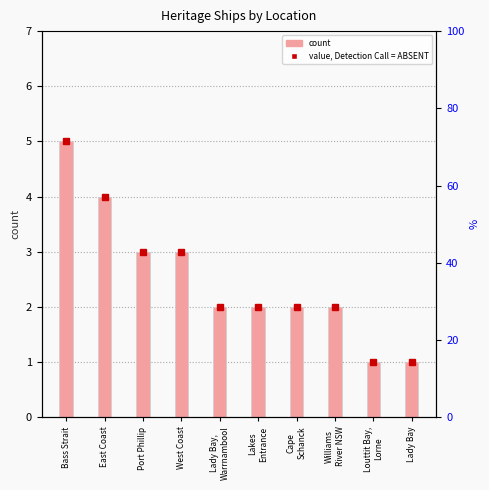

Read the value at Williams
River NSW.

2